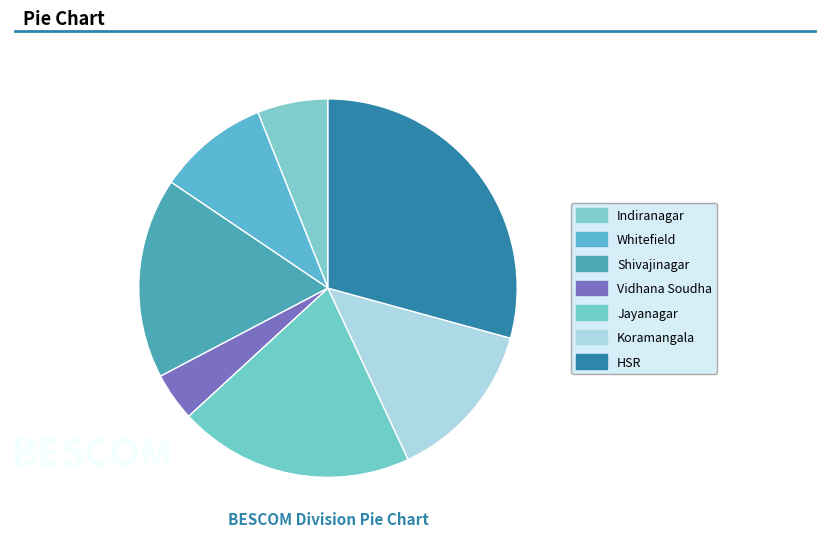

Is the sum of Koramangala and Jayanagar greater than half?

No